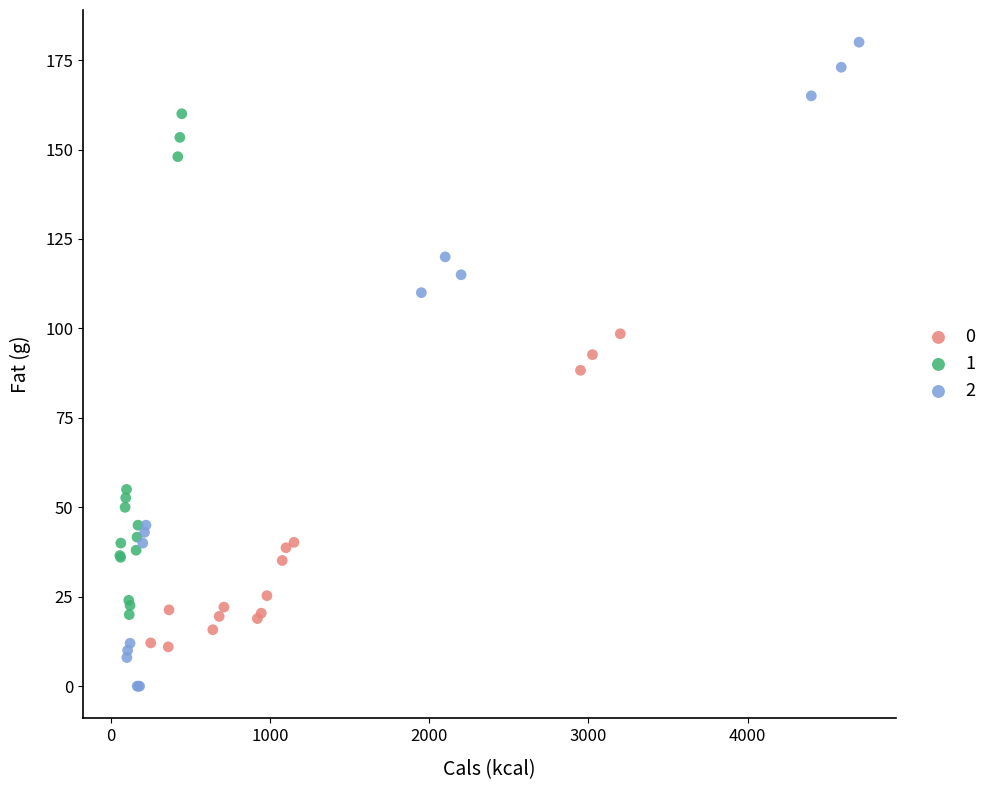

What are all the series names shown in the legend?

0, 1, 2